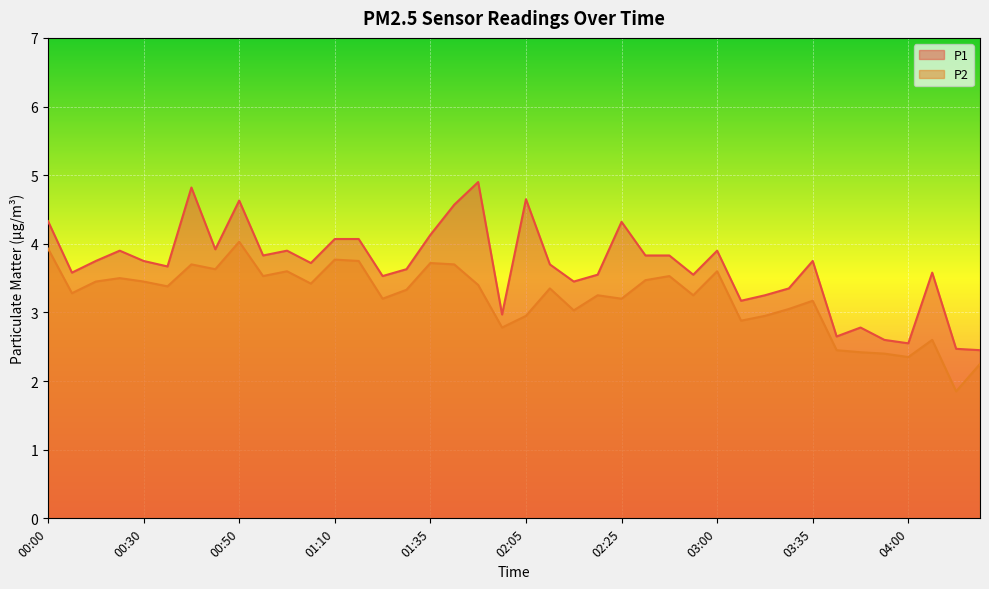

What is the difference between the second highest and second lowest values in the P2 series?

1.7